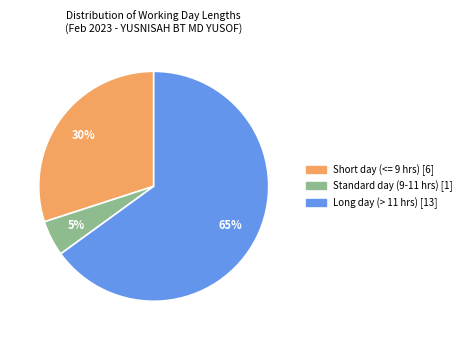

Is there any slice that represents more than half of the pie?

Yes